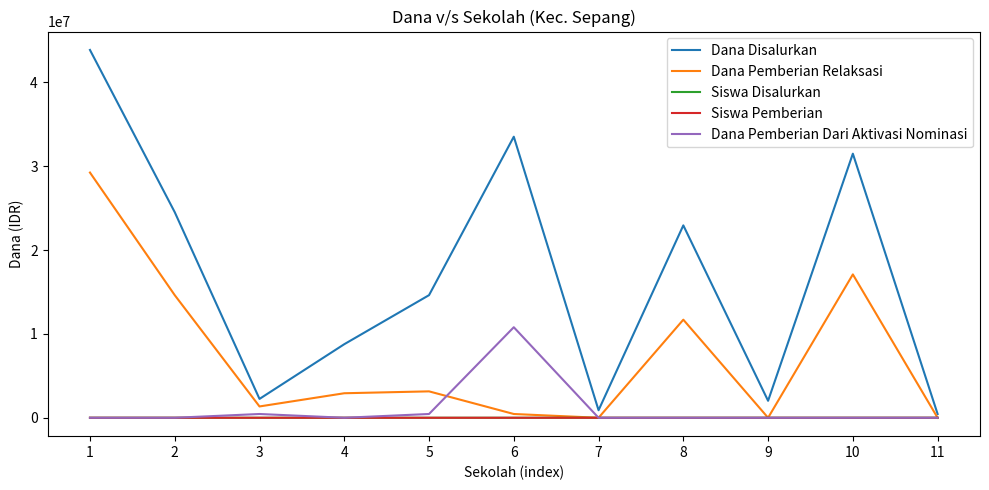

What is the sum of the Dana Disalurkan values at 6 and 2?

58050000